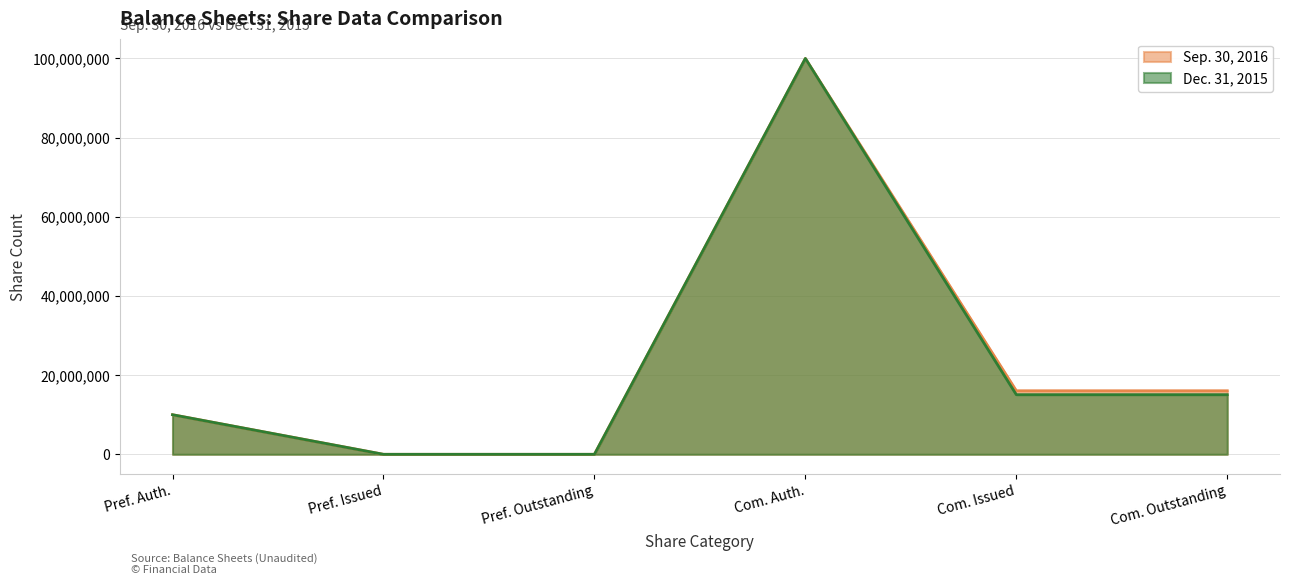

Which series changed the most between Pref. Issued and Com. Issued?

Sep. 30, 2016